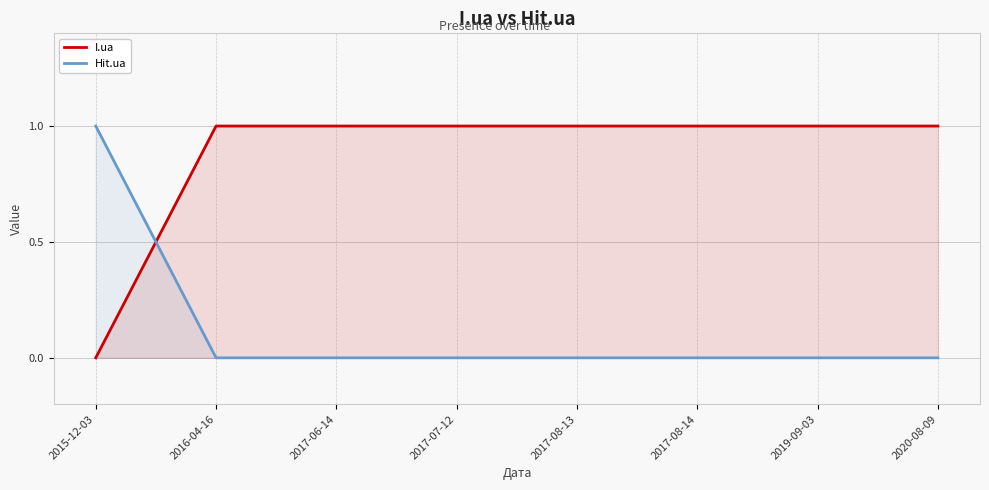

Reading left to right, list all the values displayed in this chart.

I.ua: 2015-12-03=0	2016-04-16=1	2017-06-14=1	2017-07-12=1	2017-08-13=1	2017-08-14=1	2019-09-03=1	2020-08-09=1
Hit.ua: 2015-12-03=1	2016-04-16=0	2017-06-14=0	2017-07-12=0	2017-08-13=0	2017-08-14=0	2019-09-03=0	2020-08-09=0